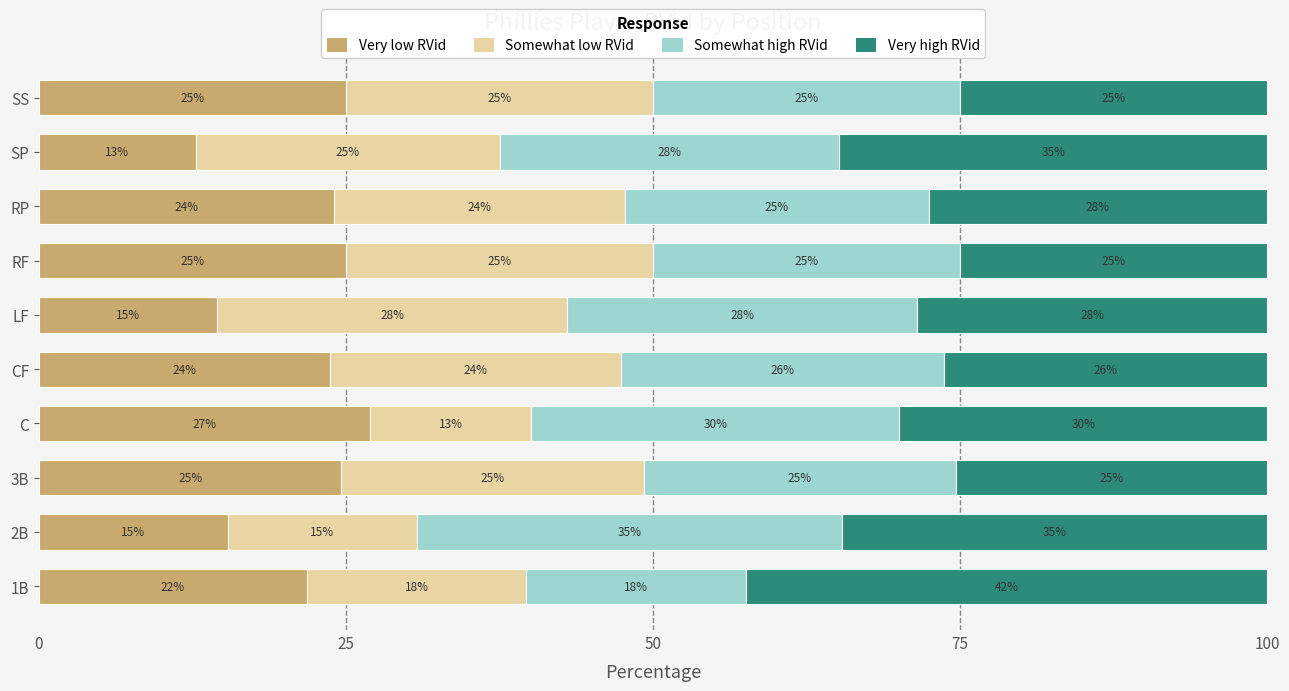

True or false: Very low RVid has a value of 9.3 at C.

False